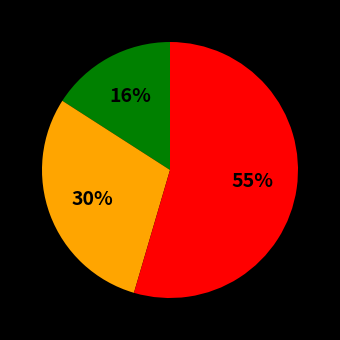

To the nearest percent, what is the difference between the largest and smallest slice percentages?

39%